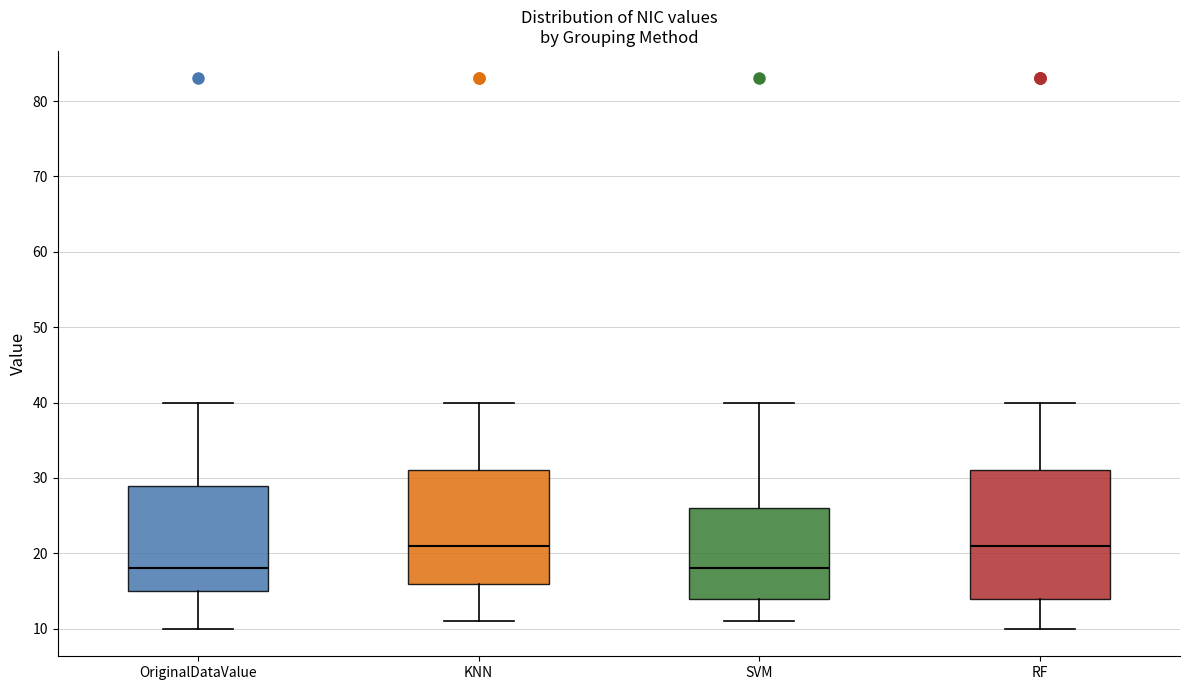

Reading left to right, read every box against the y-axis: the position of its median line, the range the box covers, and the ends of its whiskers. The values are not printed on the chart, so give them approximately, as read against the axis.

OriginalDataValue: median 18, box 15 to 29, whiskers 10 to 40
KNN: median 21, box 16 to 31, whiskers 11 to 40
SVM: median 18, box 14 to 26, whiskers 11 to 40
RF: median 21, box 14 to 31, whiskers 10 to 40